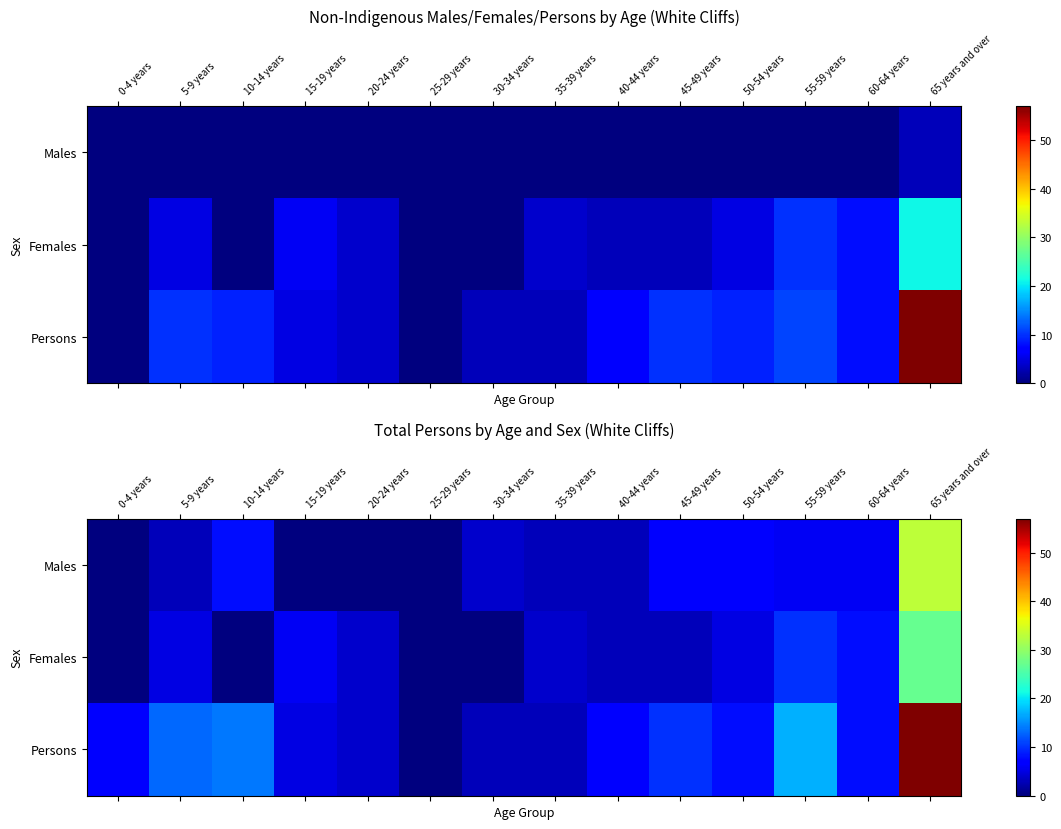

At which label does Persons reach its minimum?

25-29 years